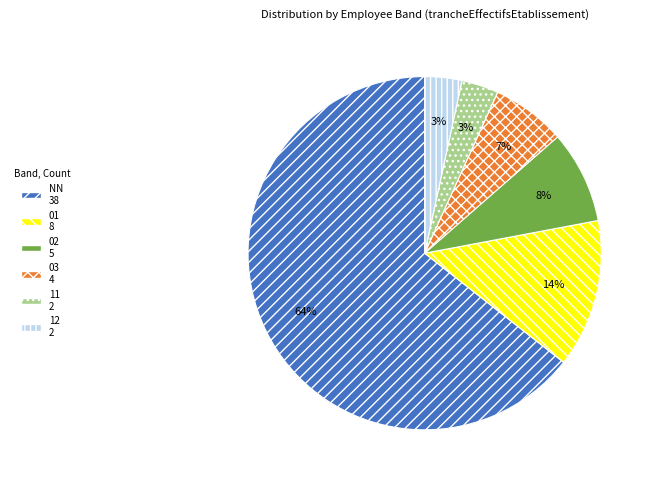

To the nearest percent, what is the average slice percentage?

17%